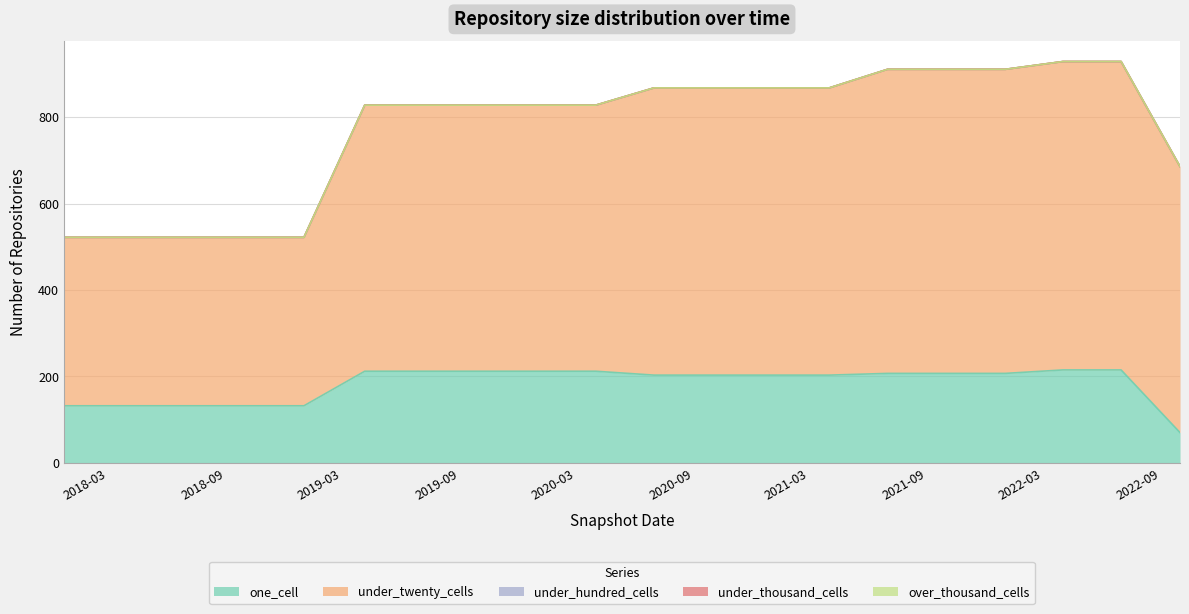

Reading left to right, what are all the values shown in this chart?

one_cell: 2017-12-22=132	2018-04-09=132	2018-07-11=132	2018-09-28=132	2019-01-01=132	2019-04-06=212	2019-07-01=212	2019-10-09=212	2020-01-01=212	2020-04-01=212	2020-07-01=203	2020-10-01=203	2021-01-01=203	2021-04-01=203	2021-07-01=207	2021-10-01=207	2022-01-01=207	2022-04-01=215	2022-07-01=215	2022-10-01=70
under_twenty_cells: 2017-12-22=390	2018-04-09=390	2018-07-11=390	2018-09-28=390	2019-01-01=390	2019-04-06=616	2019-07-01=616	2019-10-09=616	2020-01-01=616	2020-04-01=616	2020-07-01=665	2020-10-01=665	2021-01-01=665	2021-04-01=665	2021-07-01=704	2021-10-01=704	2022-01-01=704	2022-04-01=714	2022-07-01=714	2022-10-01=616
under_hundred_cells: 2017-12-22=0	2018-04-09=0	2018-07-11=0	2018-09-28=0	2019-01-01=0	2019-04-06=0	2019-07-01=0	2019-10-09=0	2020-01-01=0	2020-04-01=0	2020-07-01=0	2020-10-01=0	2021-01-01=0	2021-04-01=0	2021-07-01=0	2021-10-01=0	2022-01-01=0	2022-04-01=0	2022-07-01=0	2022-10-01=0
under_thousand_cells: 2017-12-22=0	2018-04-09=0	2018-07-11=0	2018-09-28=0	2019-01-01=0	2019-04-06=0	2019-07-01=0	2019-10-09=0	2020-01-01=0	2020-04-01=0	2020-07-01=0	2020-10-01=0	2021-01-01=0	2021-04-01=0	2021-07-01=0	2021-10-01=0	2022-01-01=0	2022-04-01=0	2022-07-01=0	2022-10-01=0
over_thousand_cells: 2017-12-22=0	2018-04-09=0	2018-07-11=0	2018-09-28=0	2019-01-01=0	2019-04-06=0	2019-07-01=0	2019-10-09=0	2020-01-01=0	2020-04-01=0	2020-07-01=0	2020-10-01=0	2021-01-01=0	2021-04-01=0	2021-07-01=0	2021-10-01=0	2022-01-01=0	2022-04-01=0	2022-07-01=0	2022-10-01=0